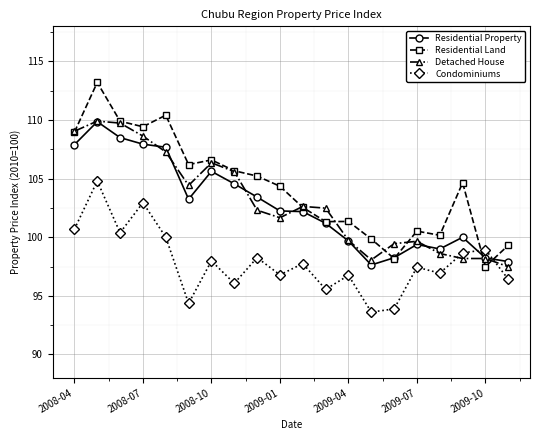

True or false: Detached House and Condominiums intersect in this chart.

True